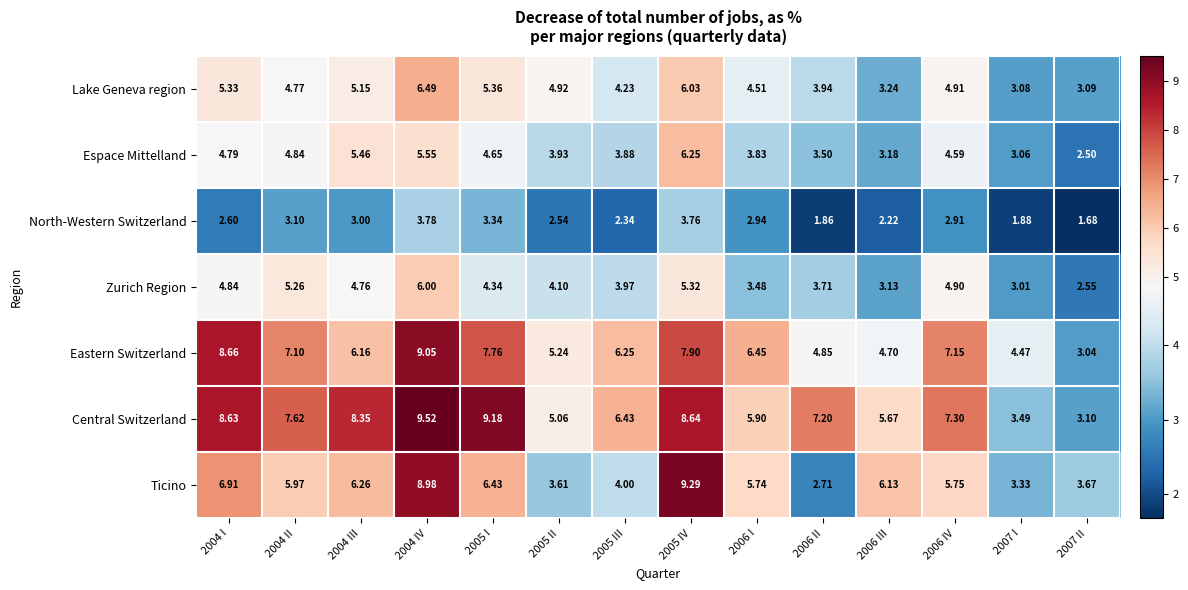

Which category has the lowest value across all series?

2007 II